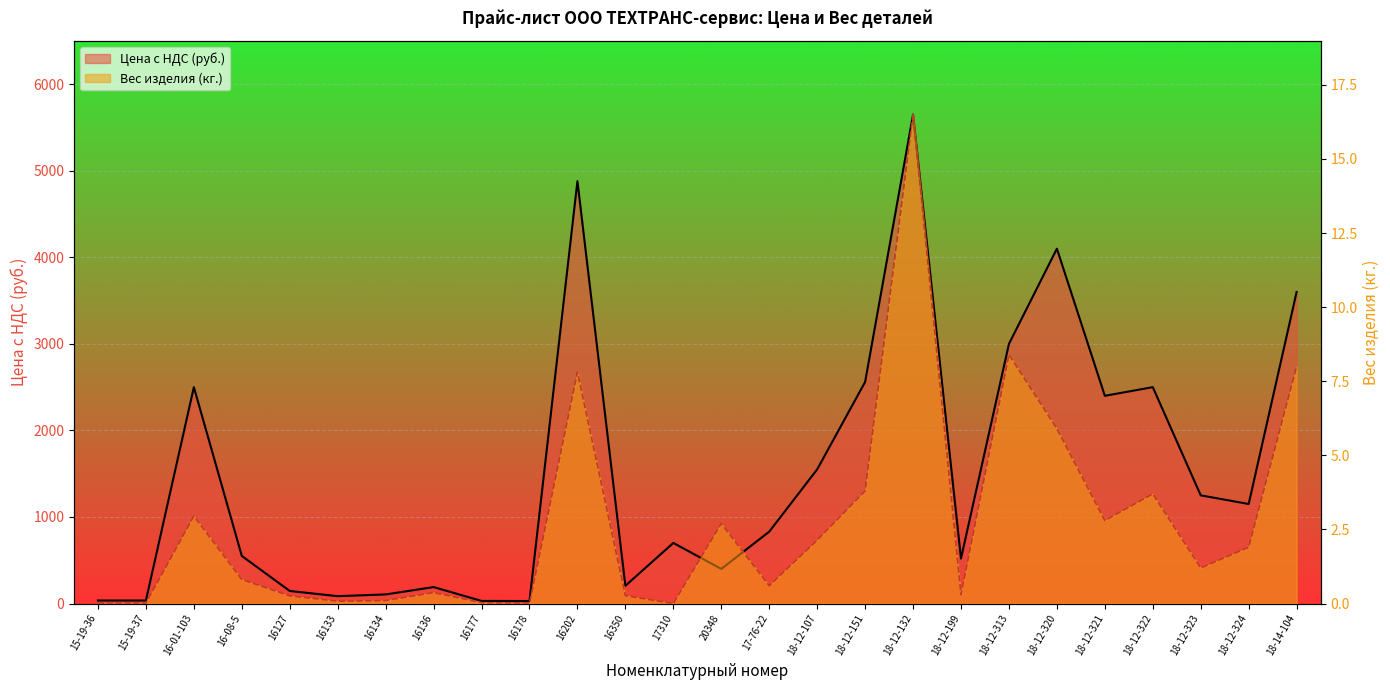

What is the average value of the Цена с НДС (руб.) series?

1500.0